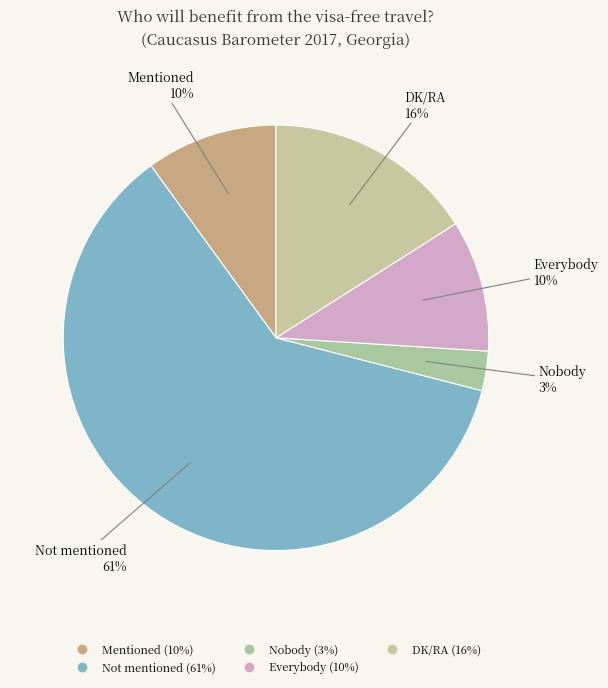

Which slice represents more than half of the pie?

Not mentioned